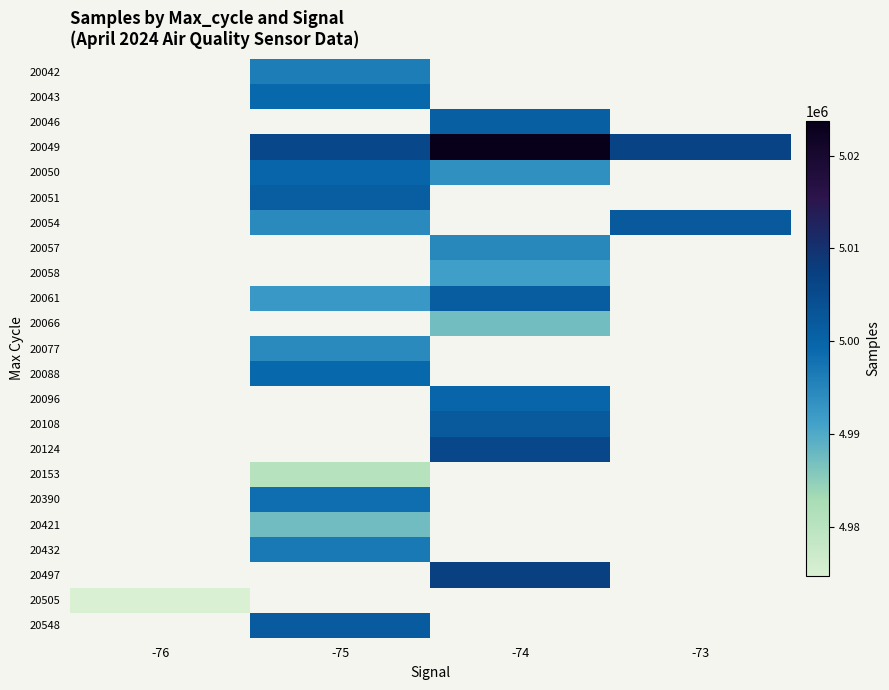

How many categories are shown in the chart?

4